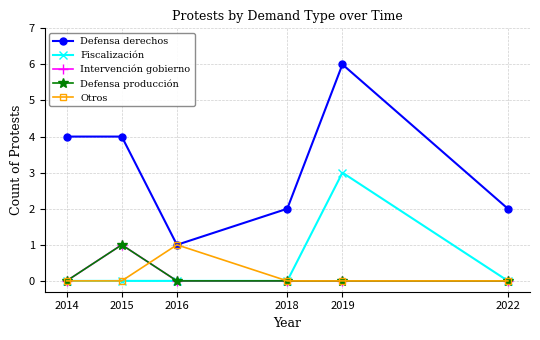

How many interior local peaks does the Otros series have?

1